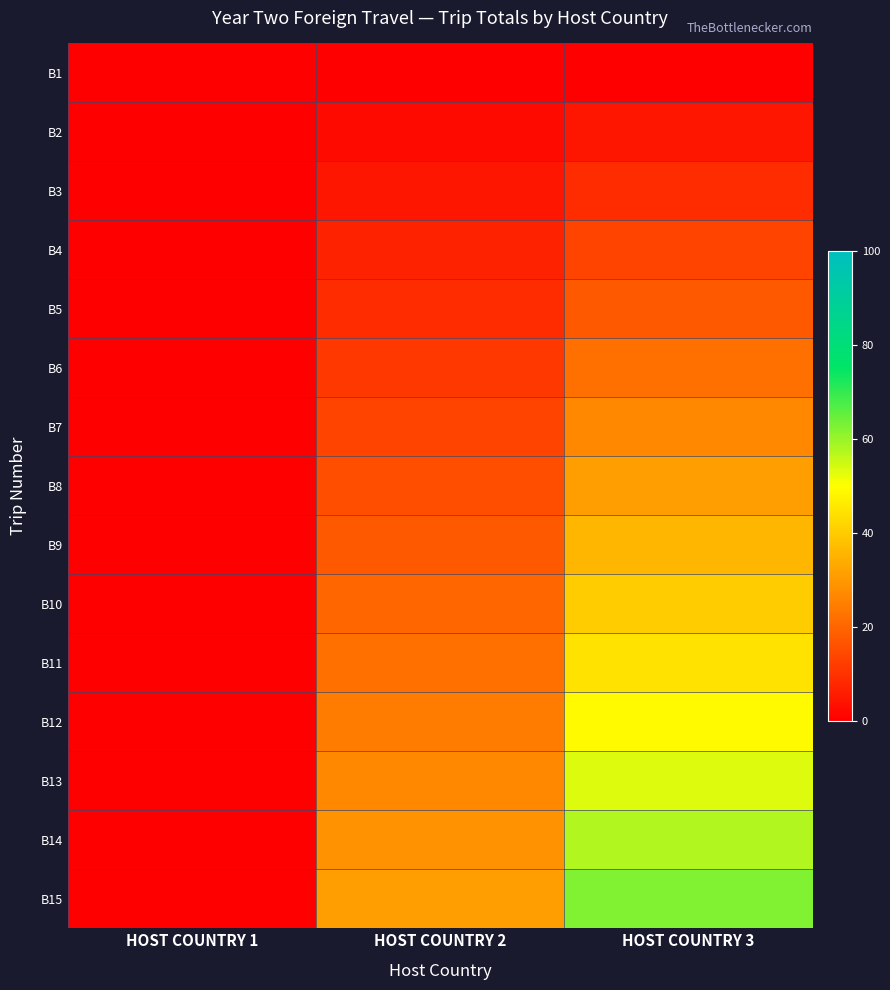

How many series are shown in this chart?

15